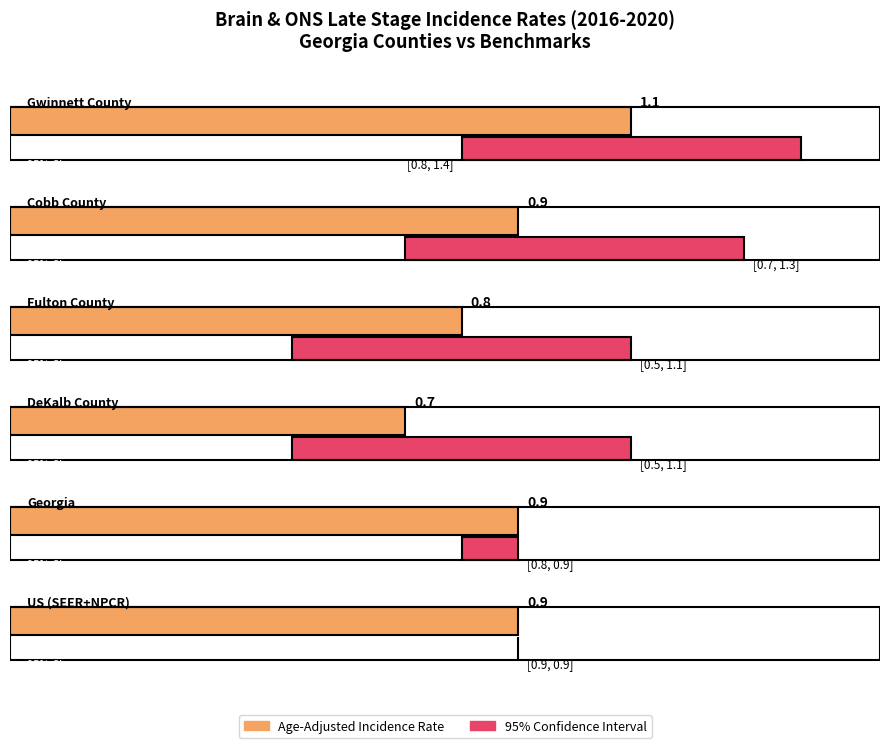

How many bars are there in total?

18